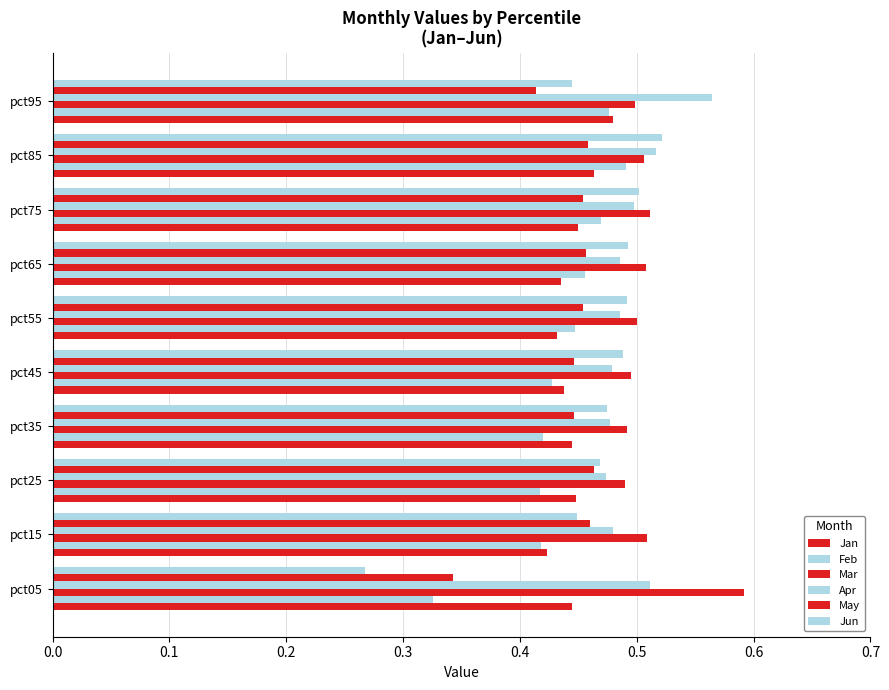

How many distinct data groups are displayed?

6